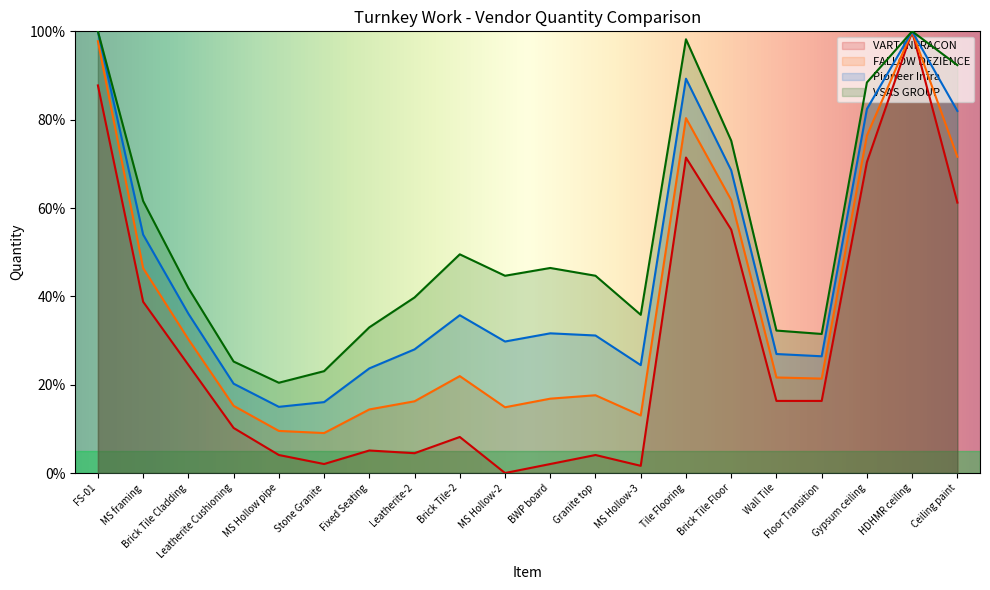

True or false: VART INFRACON and FALLOW DEZIENCE intersect in this chart.

False